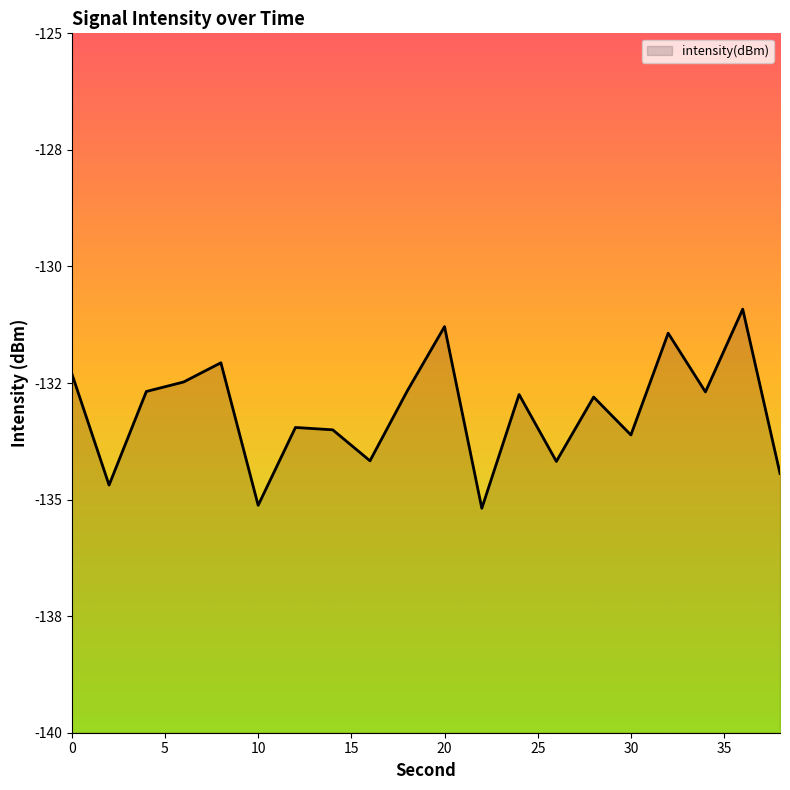

Does the chart display data point markers on the line(s)?

No